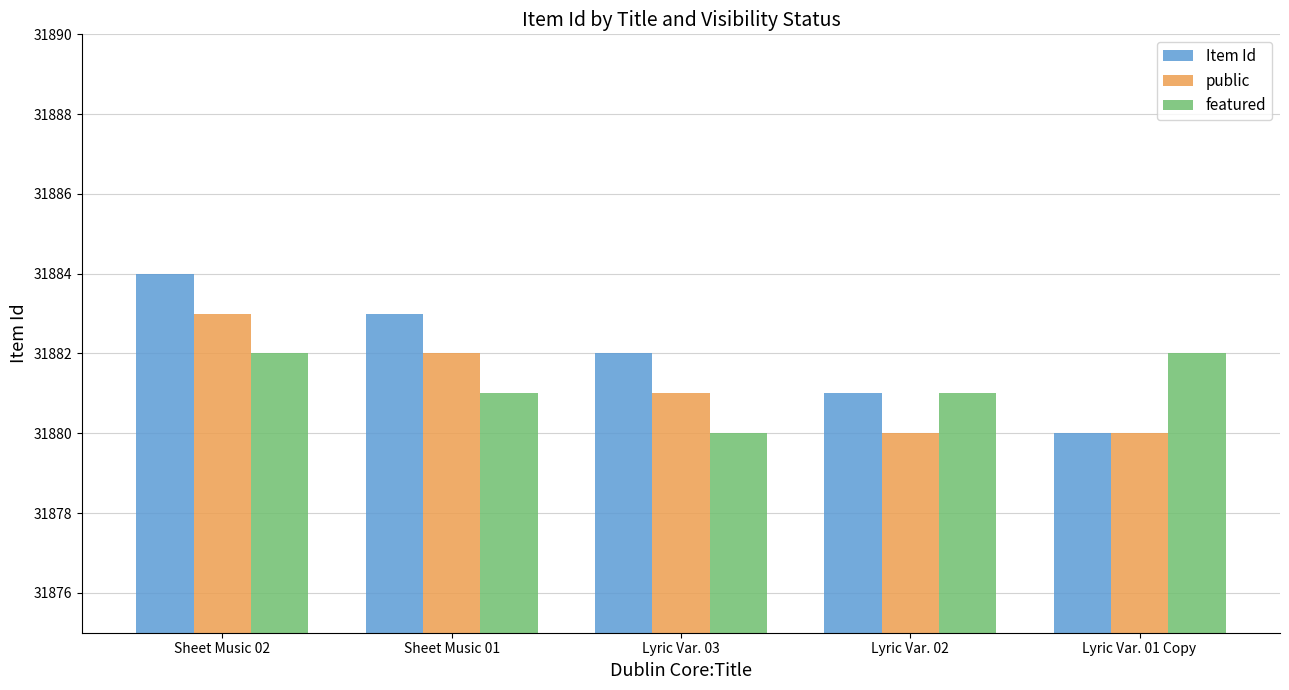

Is it true that Item Id equals 31881 at Lyric Var. 02?

True